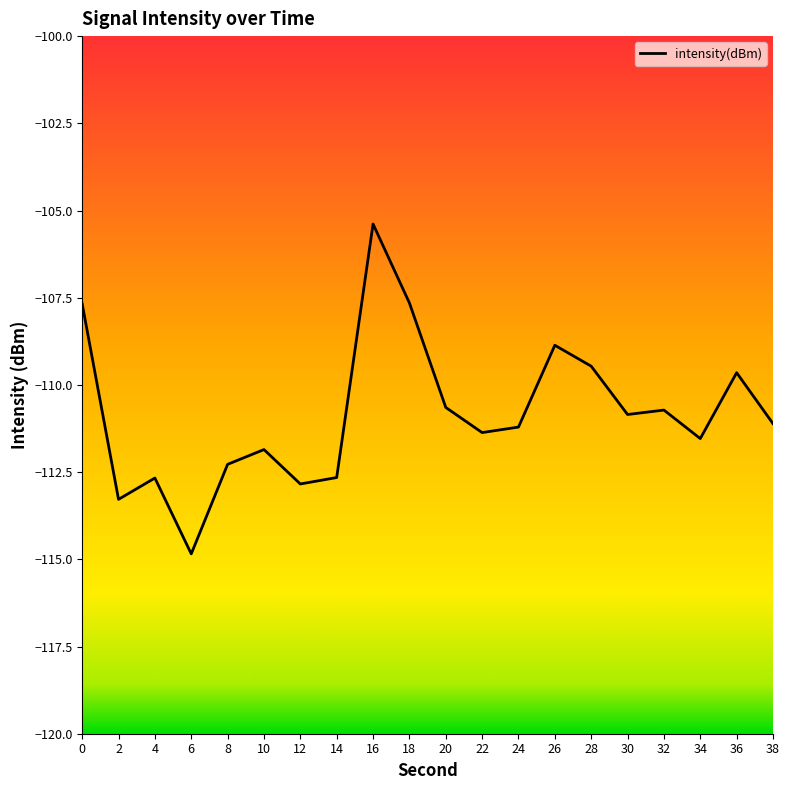

Between 36 and 2, which is larger?

36